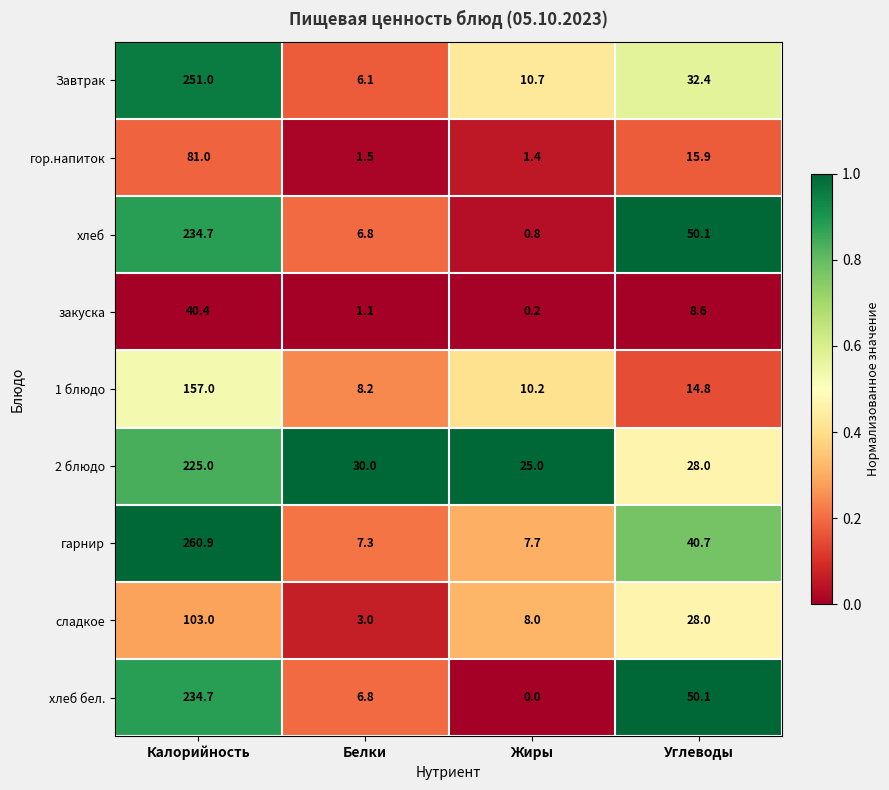

The value of сладкое at Углеводы is 45.4. True or false?

False